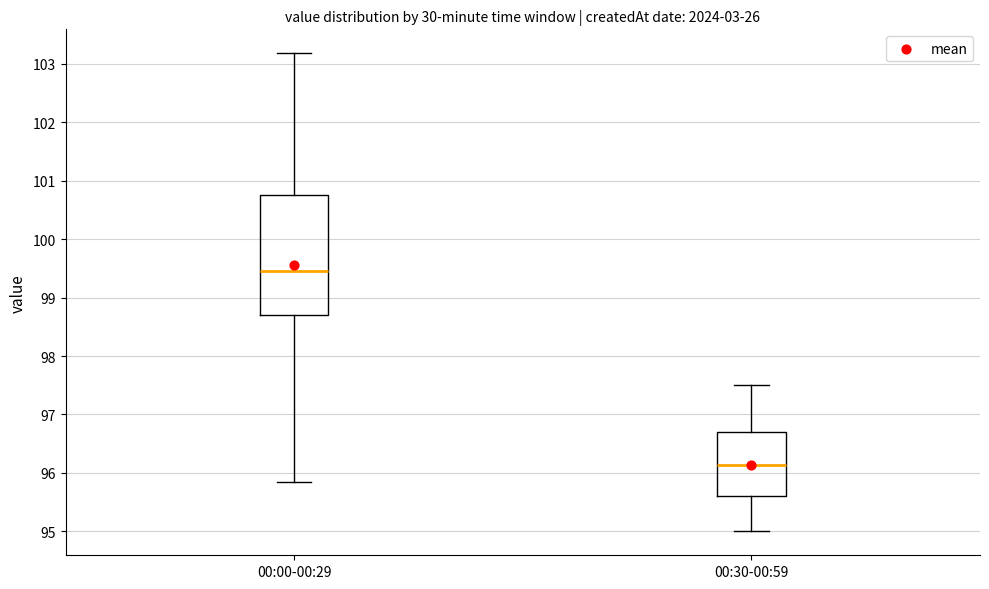

Reading left to right, transcribe this box plot: for each box, give where its median line is, the range the box spans, and where its two whiskers end, as read against the y-axis. The values are not printed on the chart, so give them approximately, as read against the axis.

00:00-00:29: median 99.5, box 98.7 to 100.8, whiskers 95.8 to 103.2
00:30-00:59: median 96.1, box 95.6 to 96.7, whiskers 95.0 to 97.5